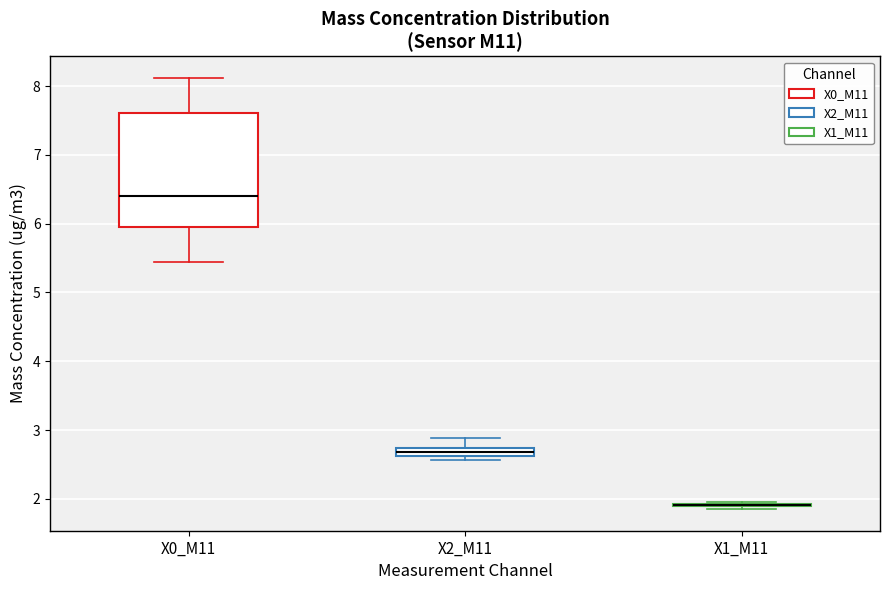

Which box is the tallest, from its lower edge to its upper edge?

X0_M11